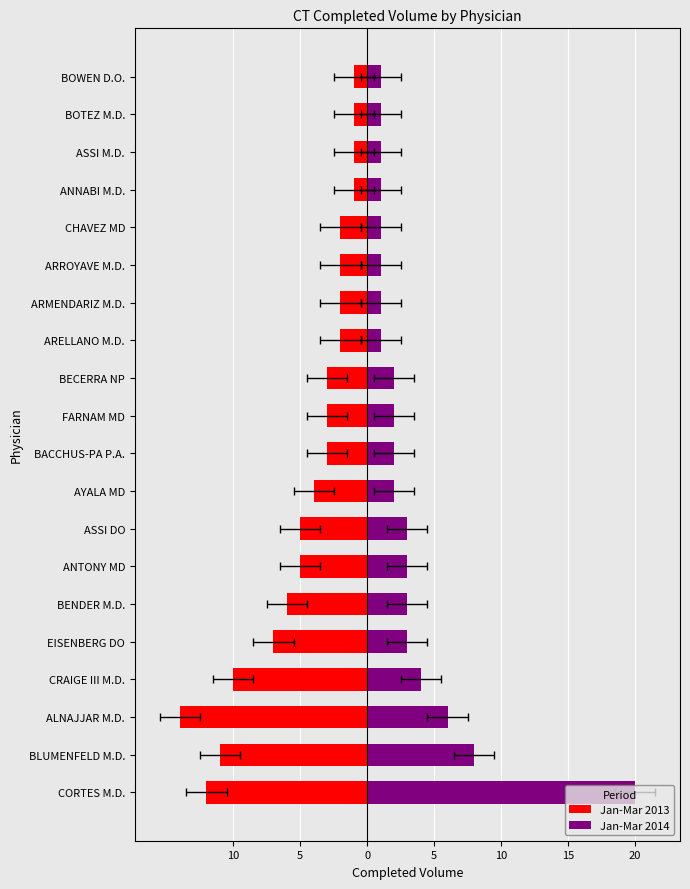

What is the highest value of the Jan-Mar 2014 series?

20